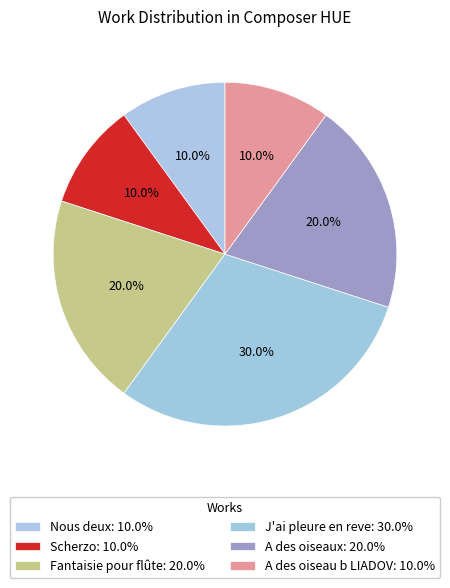

How much of the chart is everything except Fantaisie pour flûte?

80.0%